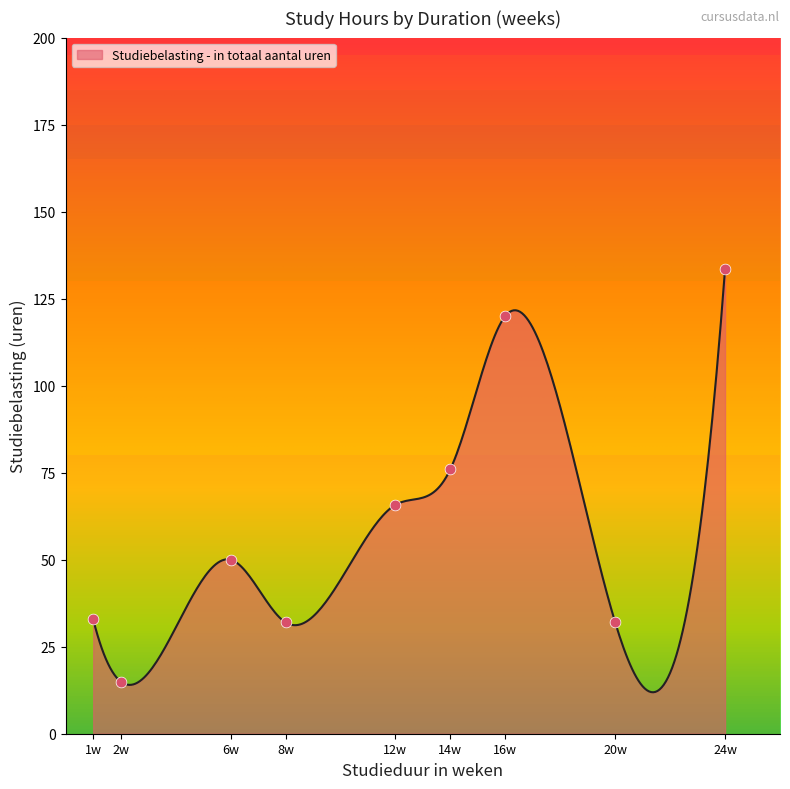

What is the minimum value shown in the chart?

11.9